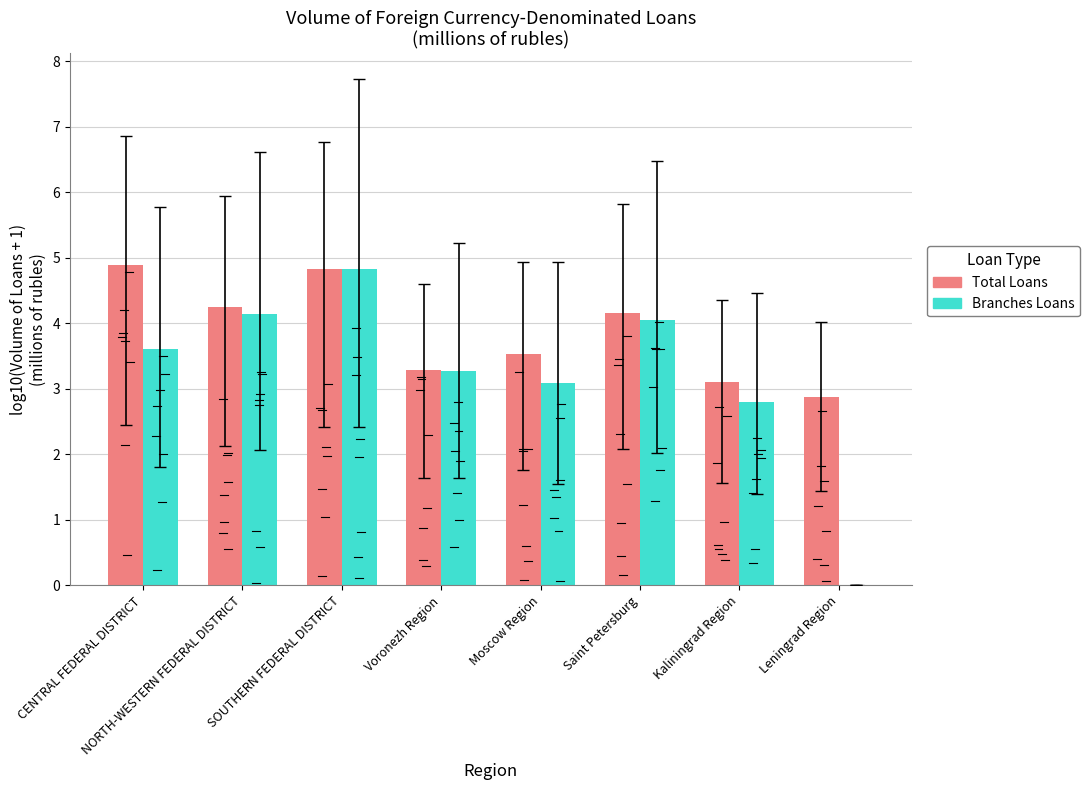

Reading left to right, list all the values displayed in this chart.

Total Loans: CENTRAL FEDERAL DISTRICT=4.9	NORTH-WESTERN FEDERAL DISTRICT=4.2	SOUTHERN FEDERAL DISTRICT=4.8	Voronezh Region=3.3	Moscow Region=3.5	Saint Petersburg=4.2	Kaliningrad Region=3.1	Leningrad Region=2.9
Branches Loans: CENTRAL FEDERAL DISTRICT=3.6	NORTH-WESTERN FEDERAL DISTRICT=4.1	SOUTHERN FEDERAL DISTRICT=4.8	Voronezh Region=3.3	Moscow Region=3.1	Saint Petersburg=4.1	Kaliningrad Region=2.8	Leningrad Region=0.0